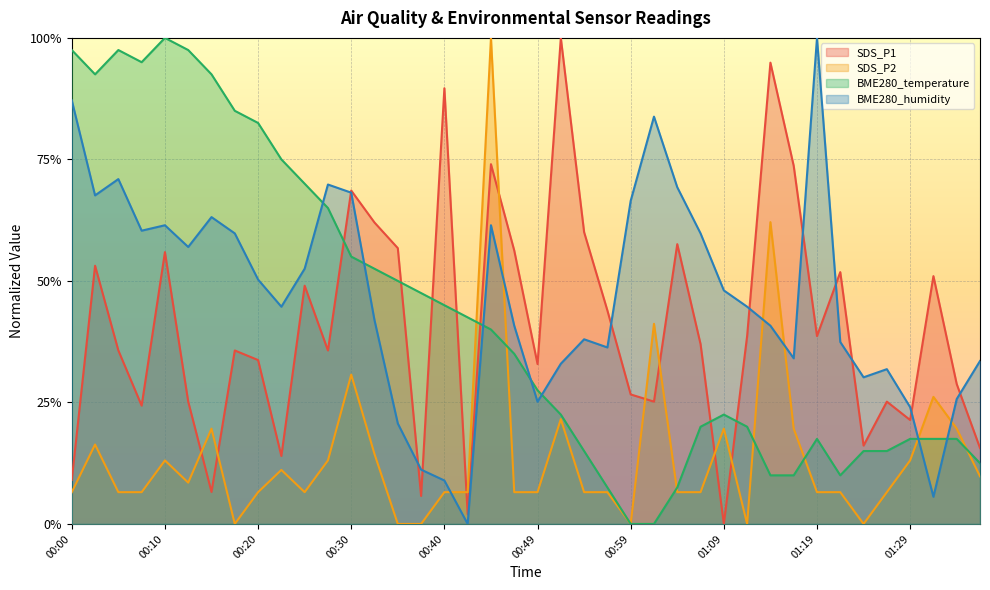

Is it true that BME280_humidity equals 0.7 at 00:02?

True